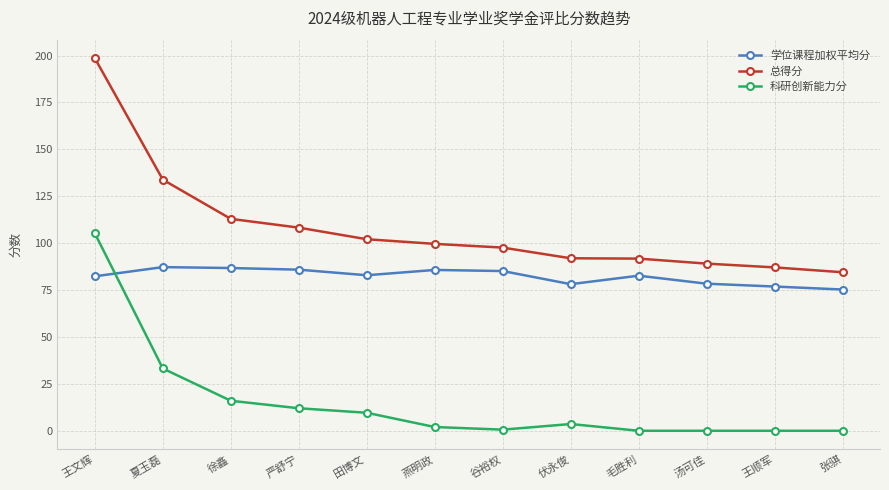

Which series changed the most between 王文辉 and 严舒宁?

科研创新能力分